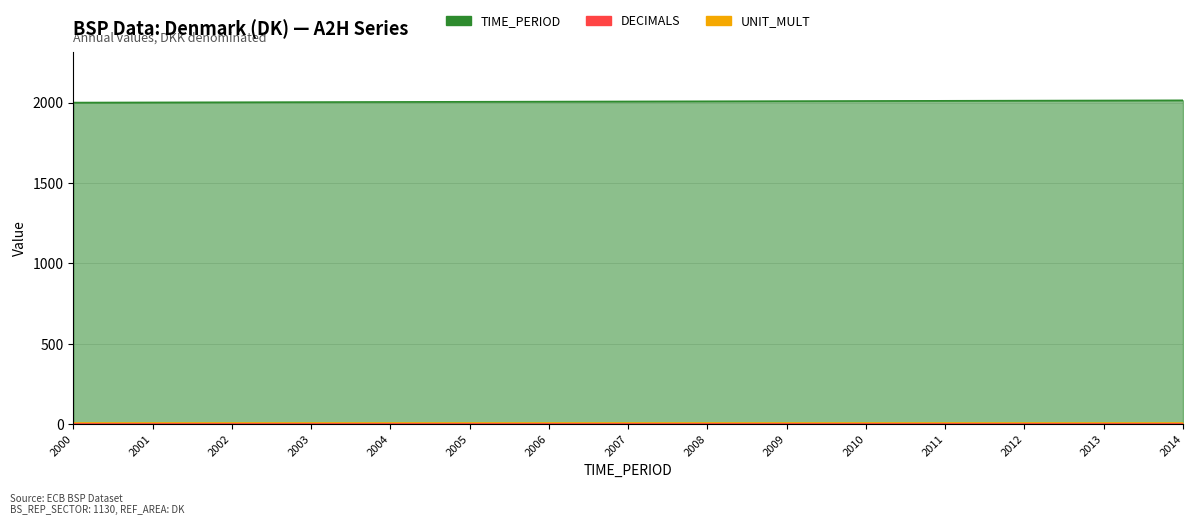

Rank the series by their maximum value, from lowest to highest.

DECIMALS, UNIT_MULT, TIME_PERIOD